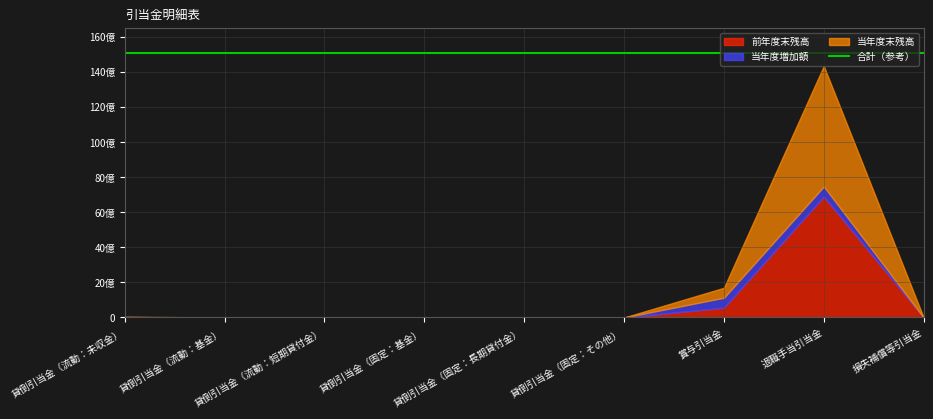

True or false: 当年度末残高 has a value of 2588181657 at 貸倒引当金（固定：基金）.

False